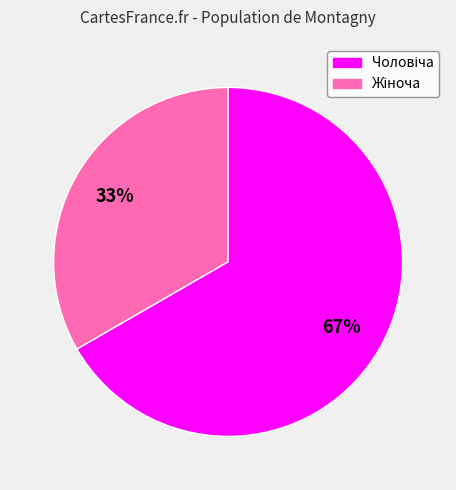

Is there any slice that represents more than half of the pie?

Yes